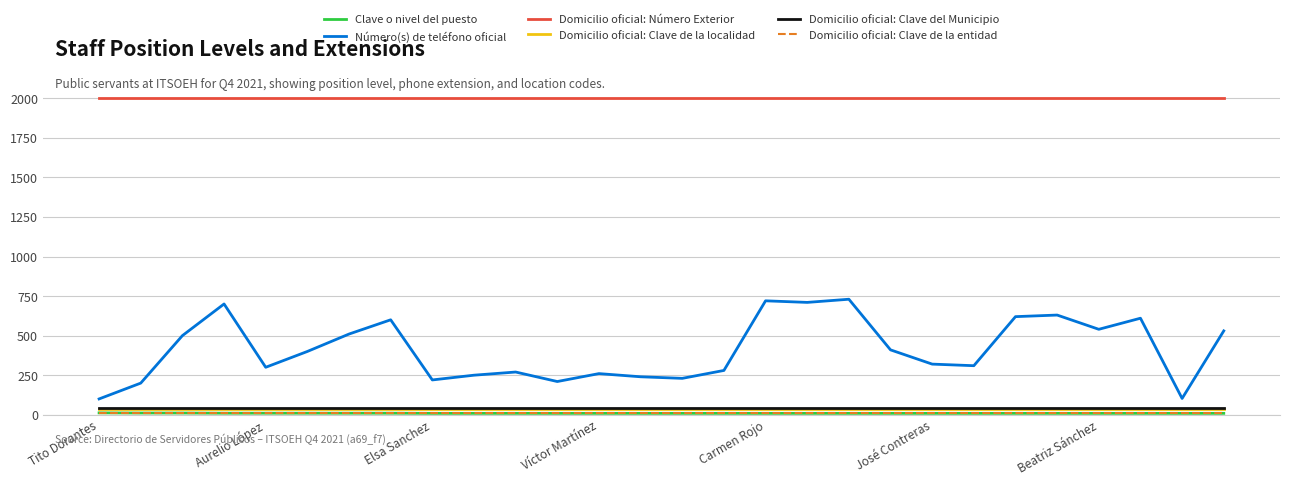

True or false: Domicilio oficial: Clave del Municipio and Número(s) de teléfono oficial cross at least once.

False